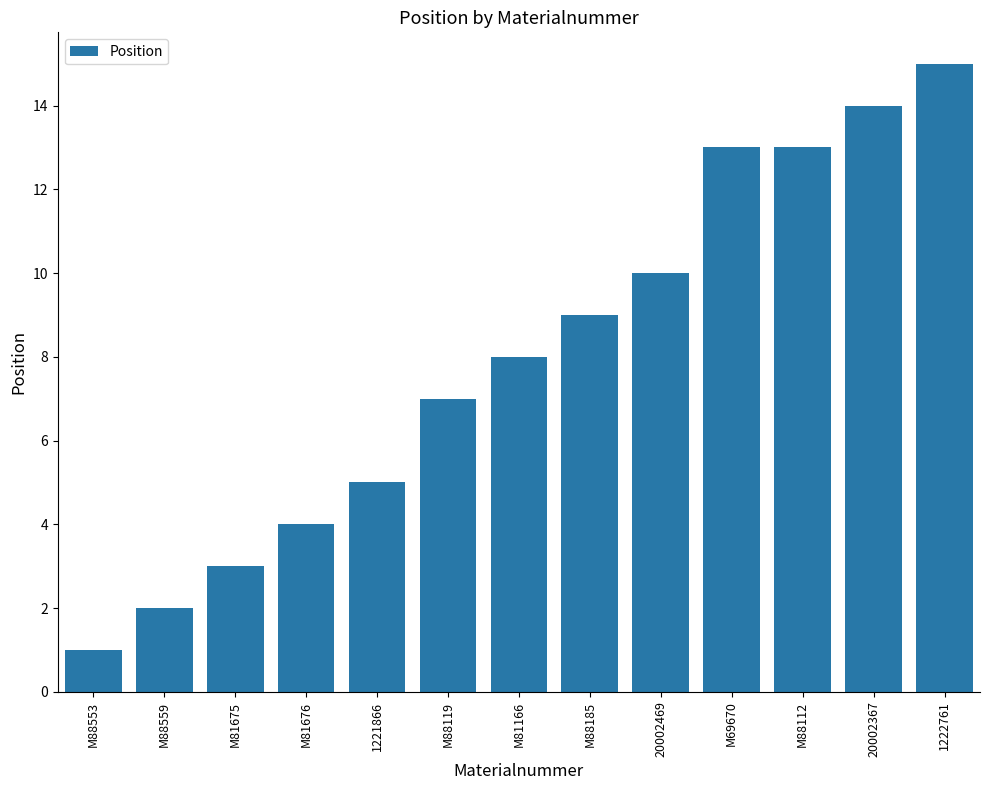

What value does the data have at M81676?

4